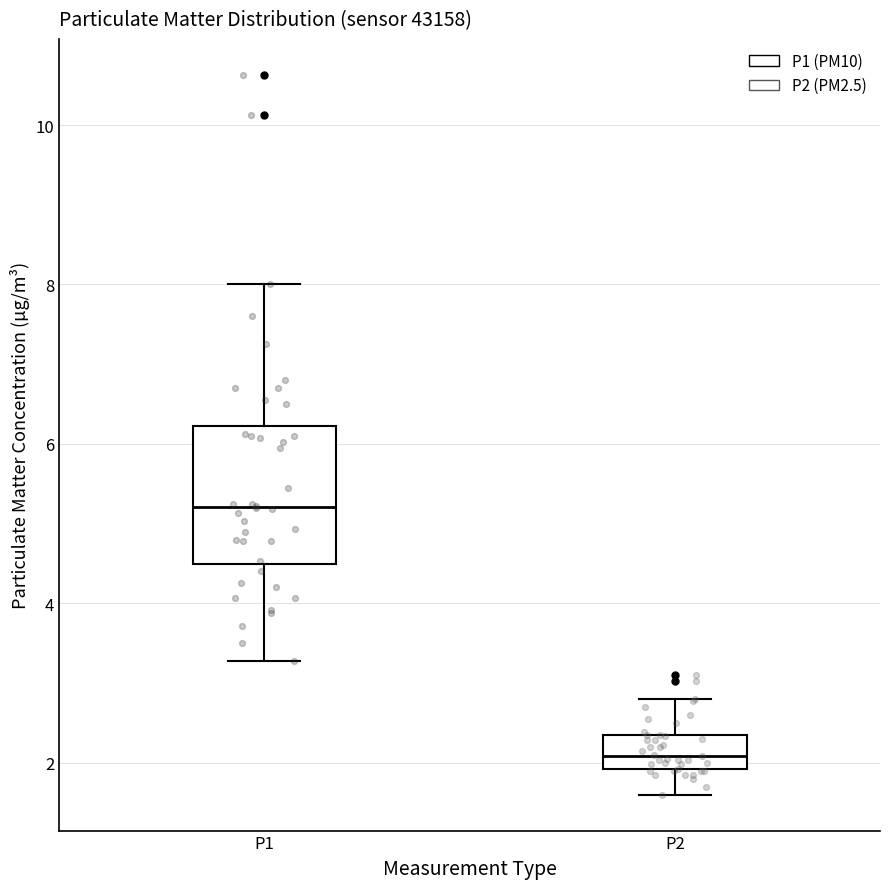

Reading left to right, read every box against the y-axis: the position of its median line, the range the box covers, and the ends of its whiskers. The values are not printed on the chart, so give them approximately, as read against the axis.

P1: median 5.2, box 4.4 to 6.2, whiskers 3.2 to 8.0
P2: median 2.0 (inside the box), box 2.0 to 2.4, whiskers 1.6 to 2.8